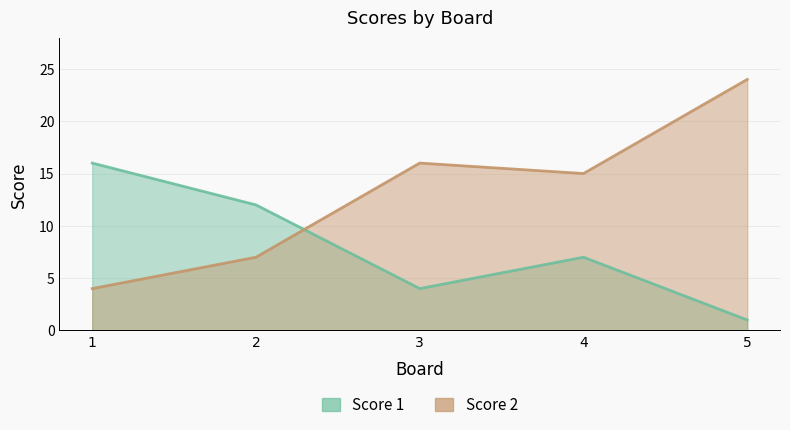

True or false: Score 1 has a value of 1 at 5.

False